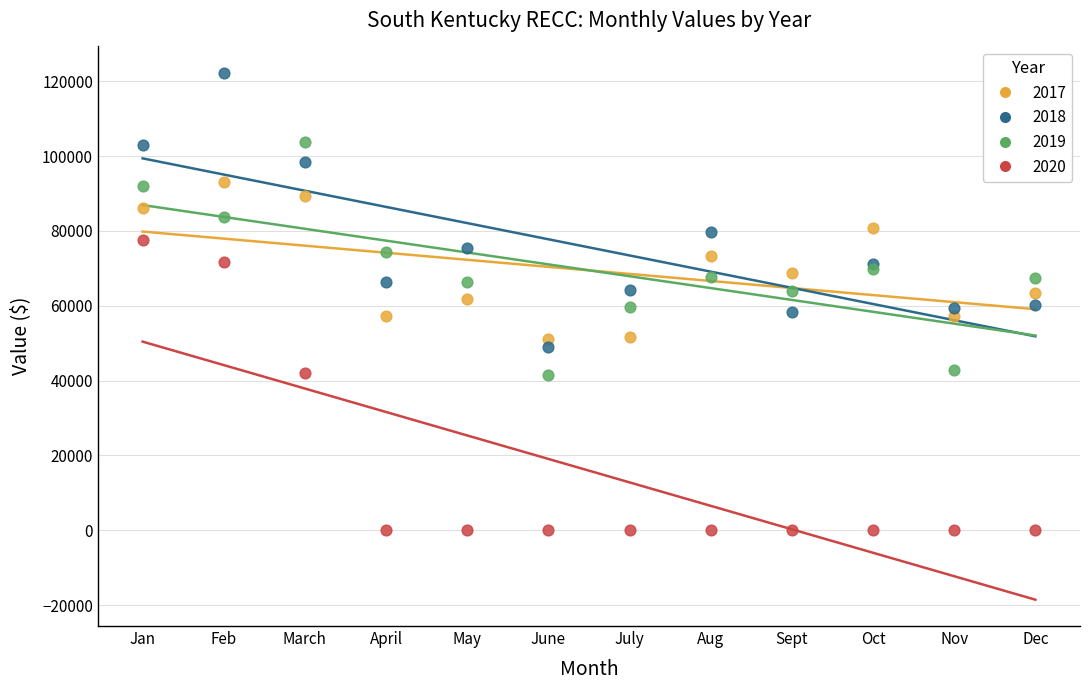

Which series has the largest Y range (max minus min)?

2020